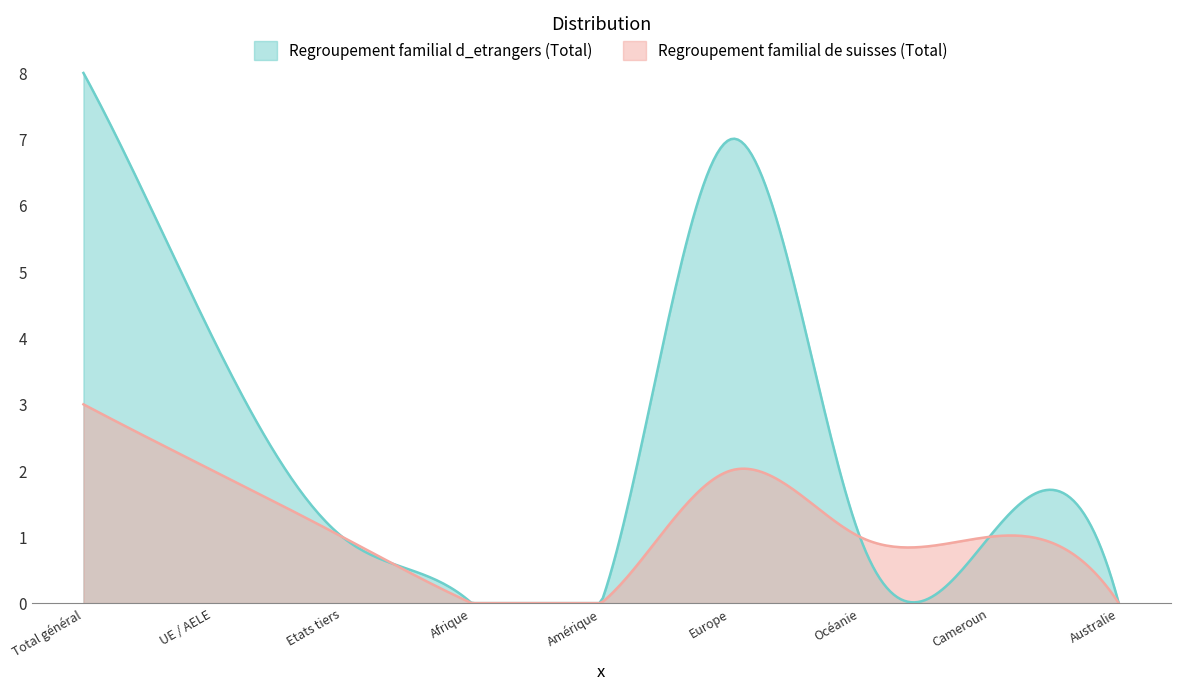

What is the sum of all Regroupement familial de suisses (Total) values?

10